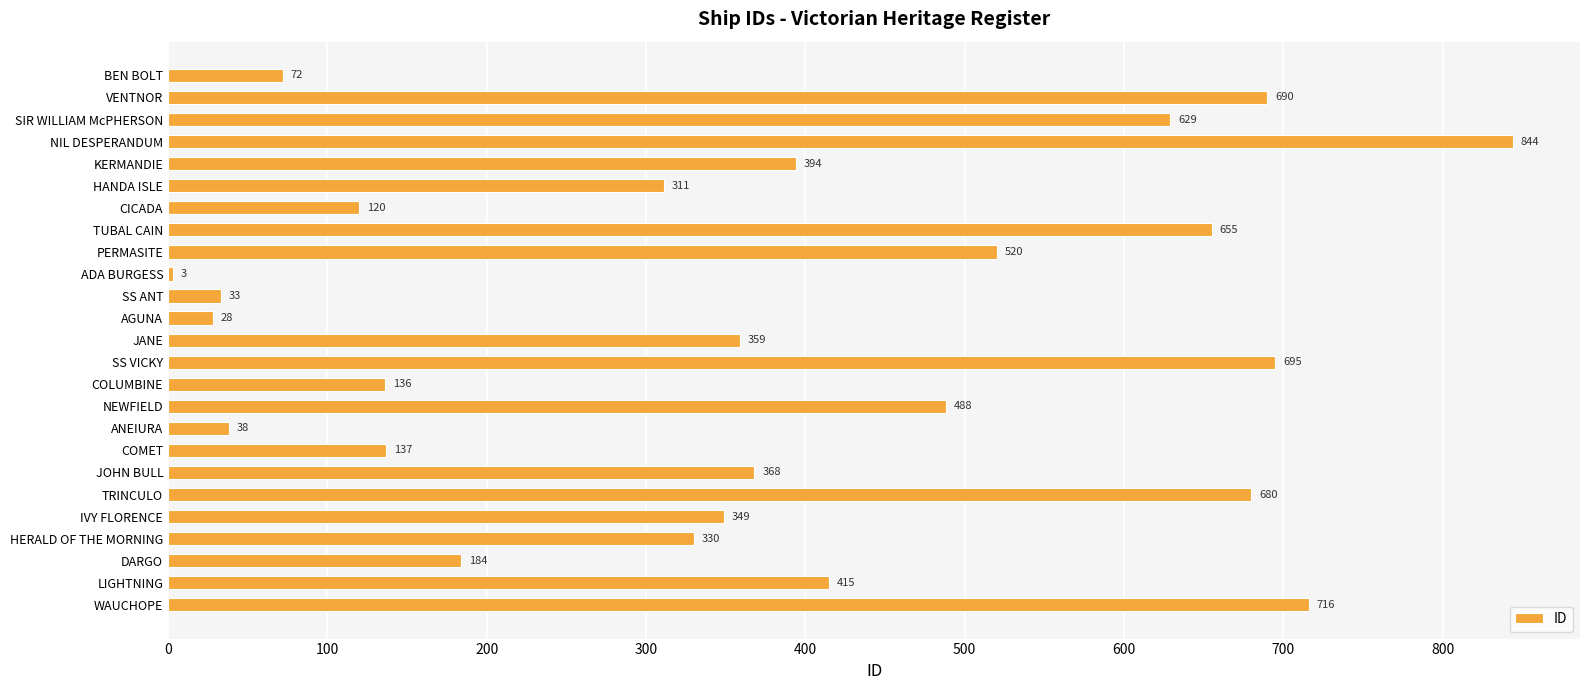

At which category does the chart reach its minimum across all series?

ADA BURGESS